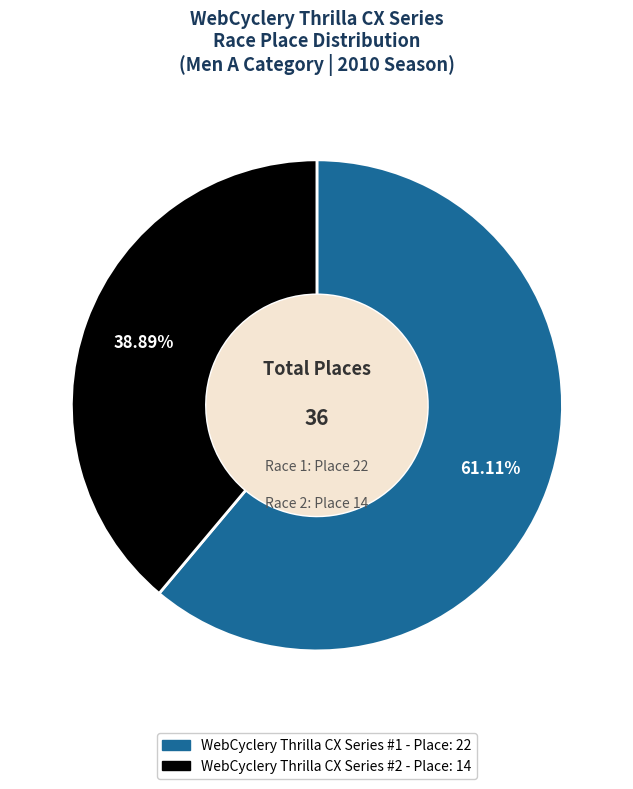

How many segments does this pie chart have?

2